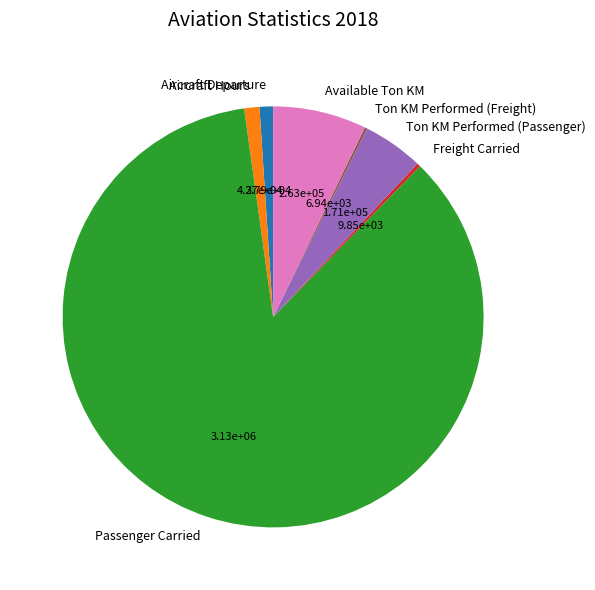

Which category has the biggest portion of the pie?

Passenger Carried